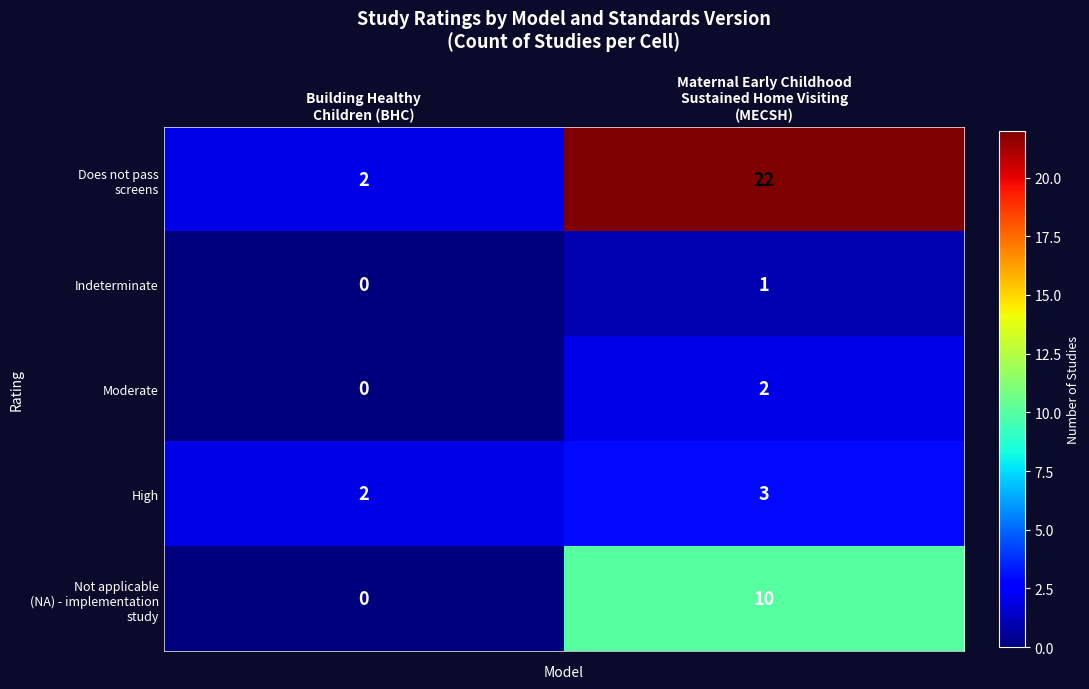

What is the maximum value for High?

3